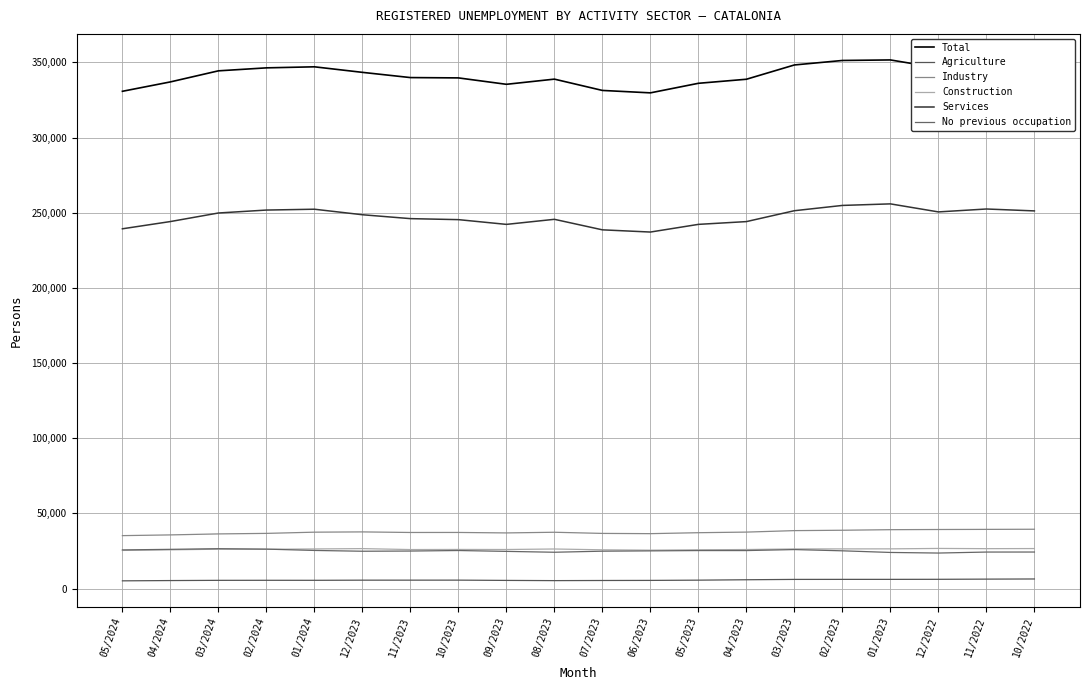

How many lines are shown in the chart?

6